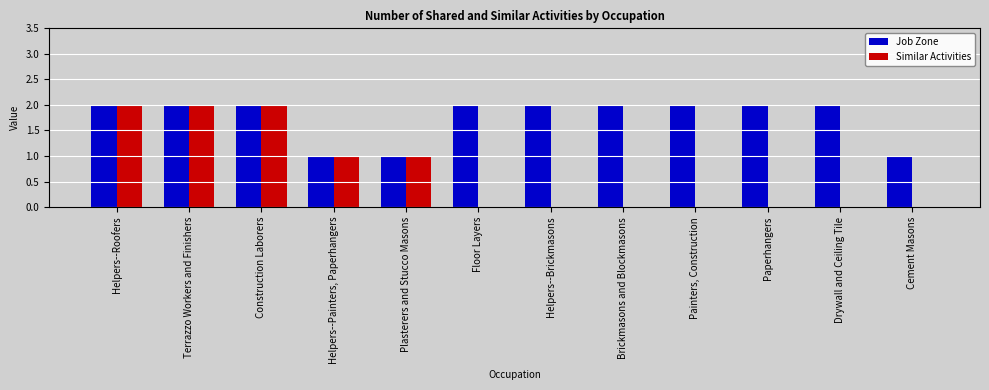

Reading left to right, list all the values displayed in this chart.

Job Zone: Helpers--Roofers=2	Terrazzo Workers and Finishers=2	Construction Laborers=2	Helpers--Painters, Paperhangers=1	Plasterers and Stucco Masons=1	Floor Layers=2	Helpers--Brickmasons=2	Brickmasons and Blockmasons=2	Painters, Construction=2	Paperhangers=2	Drywall and Ceiling Tile=2	Cement Masons=1
Similar Activities: Helpers--Roofers=2	Terrazzo Workers and Finishers=2	Construction Laborers=2	Helpers--Painters, Paperhangers=1	Plasterers and Stucco Masons=1	Floor Layers=0	Helpers--Brickmasons=0	Brickmasons and Blockmasons=0	Painters, Construction=0	Paperhangers=0	Drywall and Ceiling Tile=0	Cement Masons=0